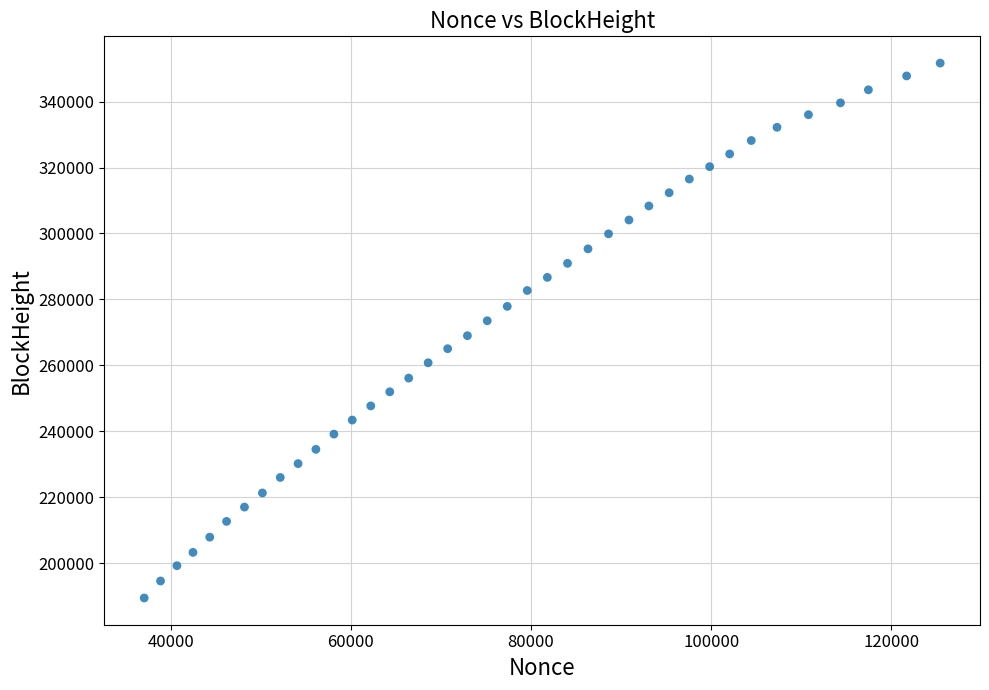

What is the range of Y values (max minus min)?

162293